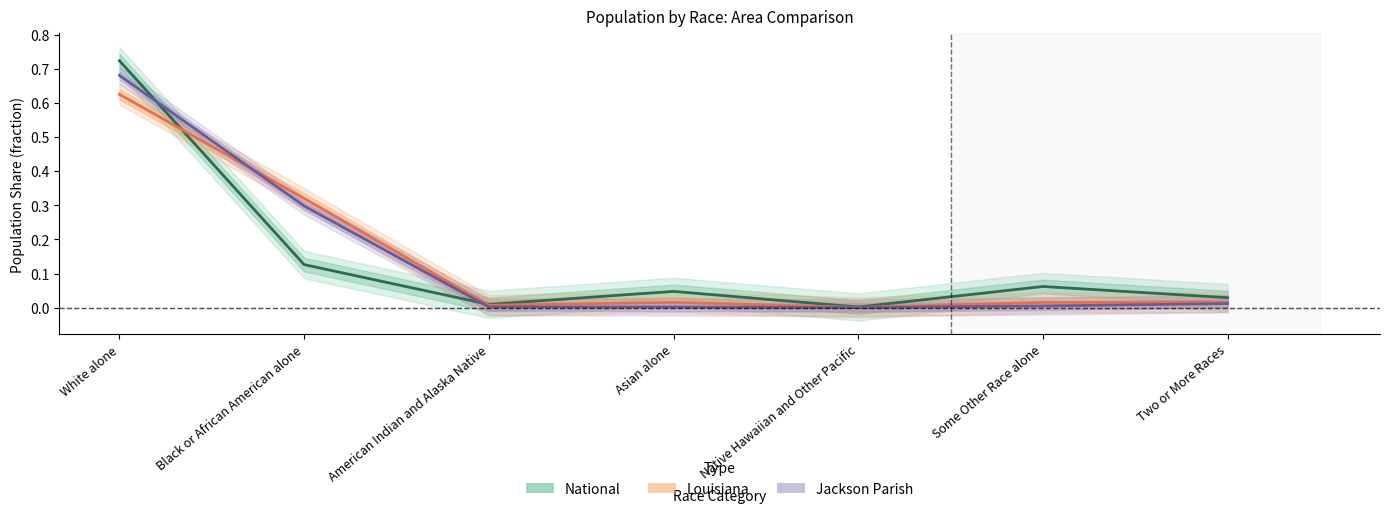

The Louisiana series shows 0.0 at Two or More Races. True or false?

True